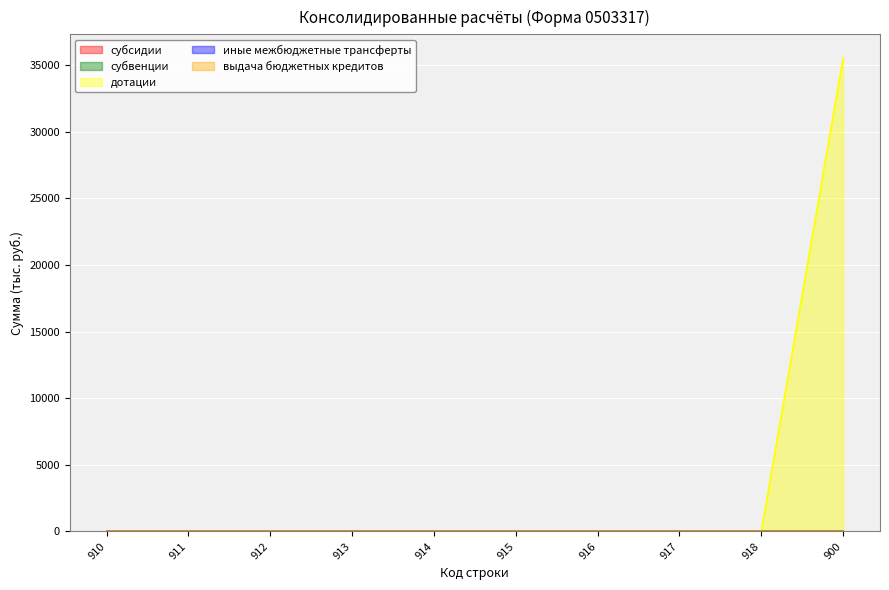

Rank the categories by иные межбюджетные трансферты value from highest to lowest.

910, 911, 912, 913, 914, 915, 916, 917, 918, 900